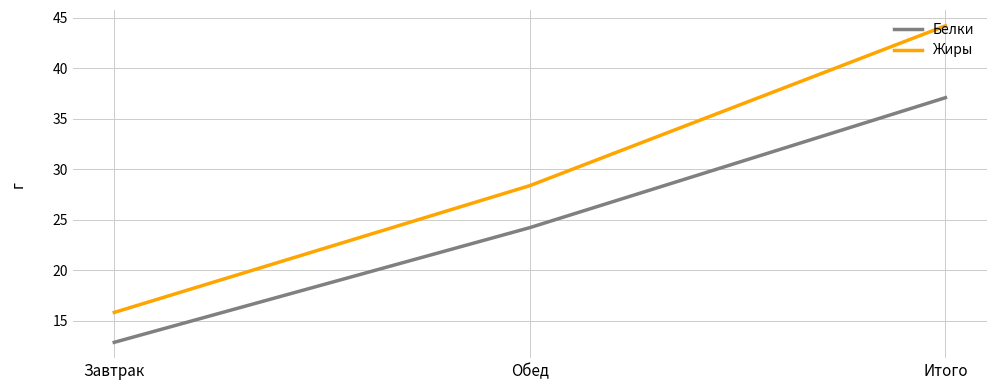

Between Завтрак and Итого, which series saw the biggest shift?

Жиры